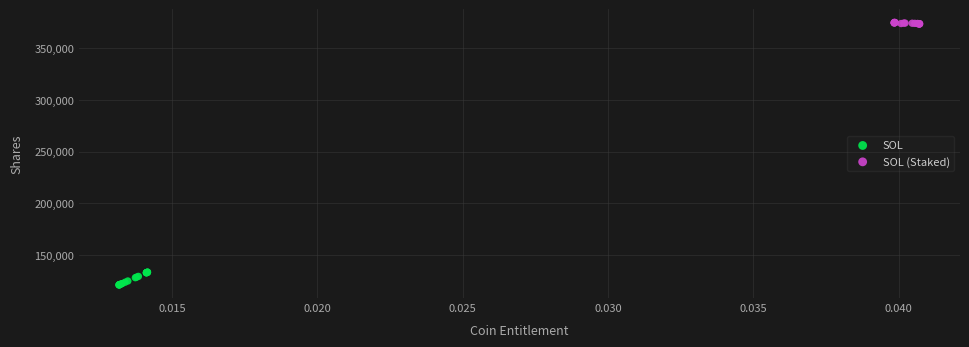

Which series reaches the maximum Y coordinate?

SOL (Staked)